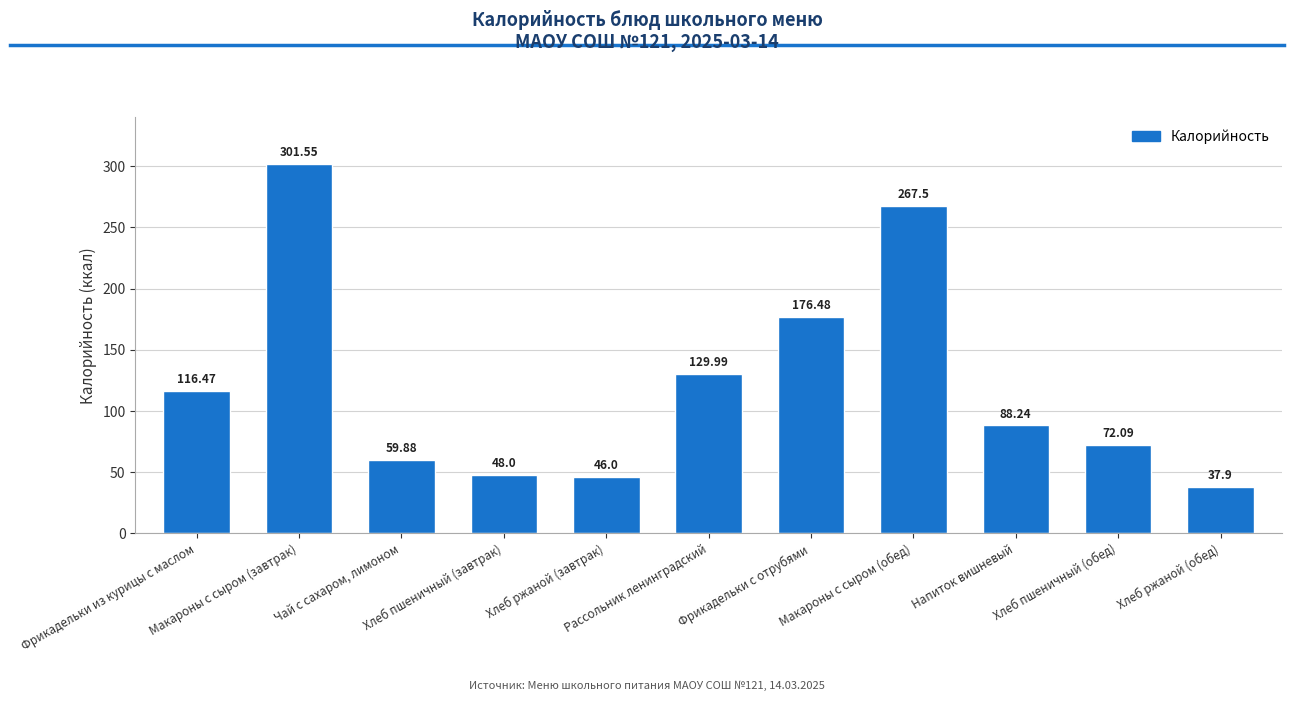

Reading left to right, transcribe all the data shown in this chart.

Фрикадельки из курицы с маслом=116.5	Макароны с сыром (завтрак)=301.6	Чай с сахаром, лимоном=59.9	Хлеб пшеничный (завтрак)=48.0	Хлеб ржаной (завтрак)=46.0	Рассольник ленинградский=130.0	Фрикадельки с отрубями=176.5	Макароны с сыром (обед)=267.5	Напиток вишневый=88.2	Хлеб пшеничный (обед)=72.1	Хлеб ржаной (обед)=37.9